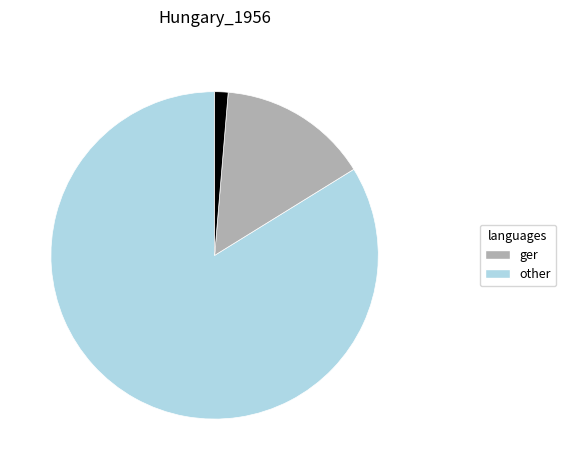

Is there a majority slice in this chart?

Yes